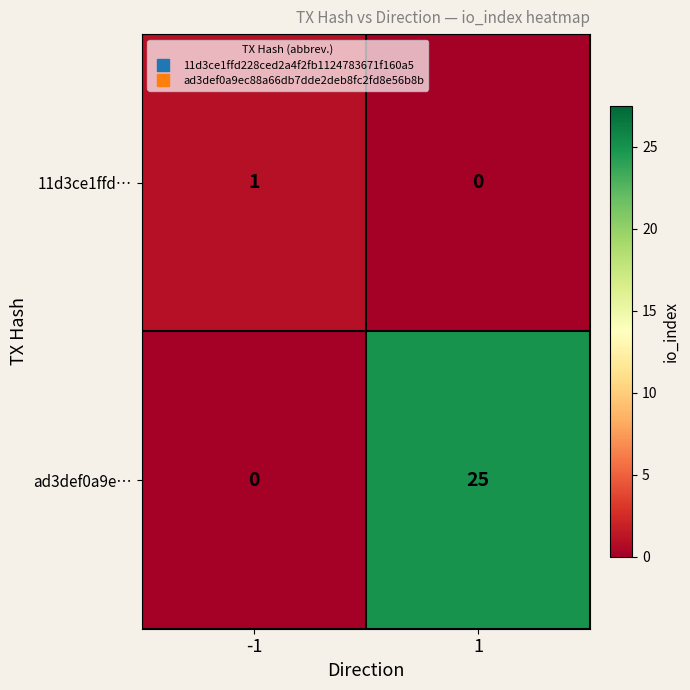

Which series changed the most between -1 and 1?

ad3def0a9e…